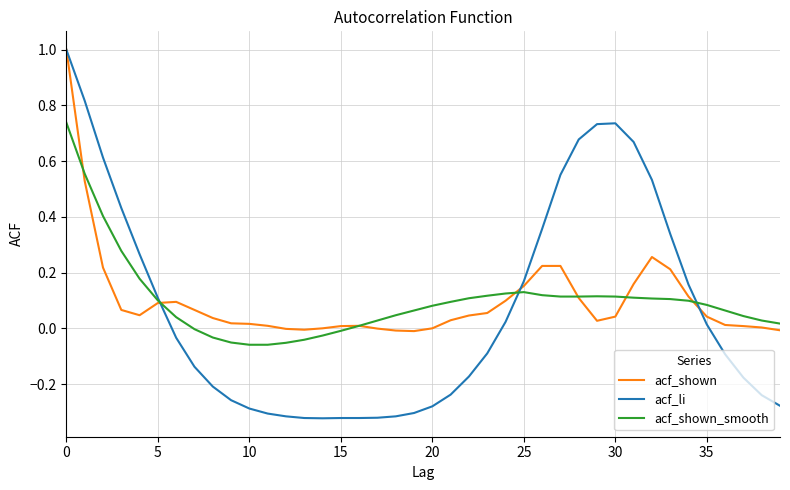

Which series has the largest range (max minus min)?

acf_li